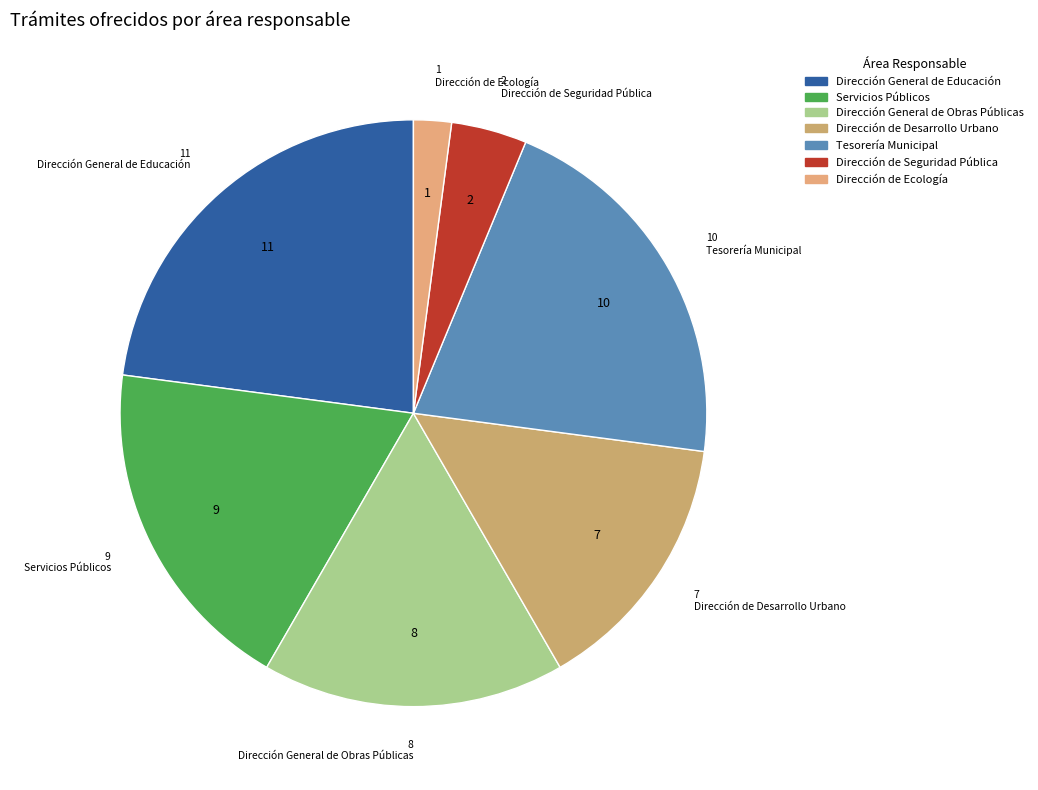

How many slices are in this pie chart?

7